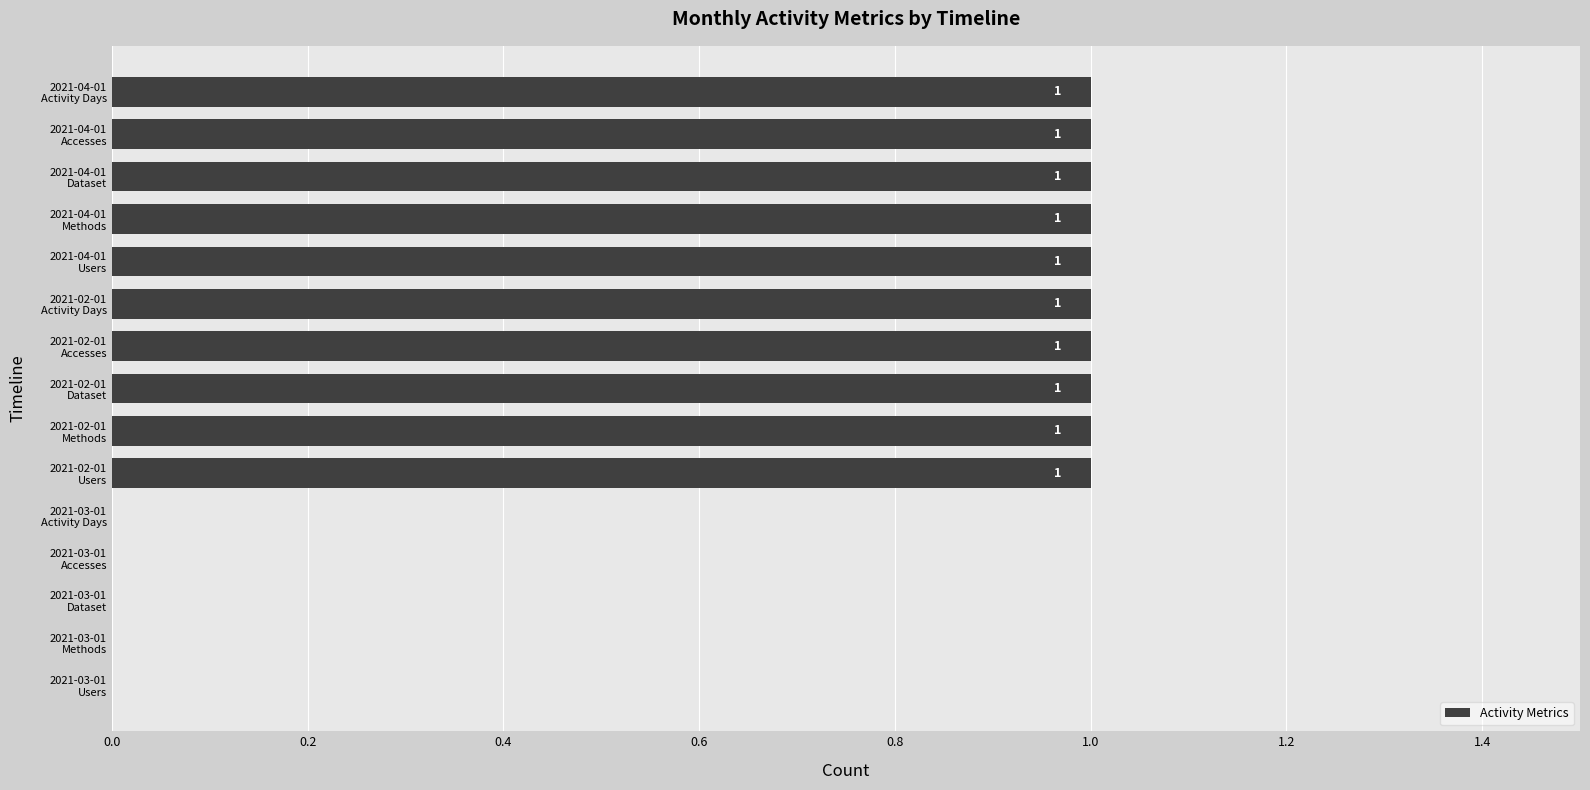

How many categories are shown in the chart?

15